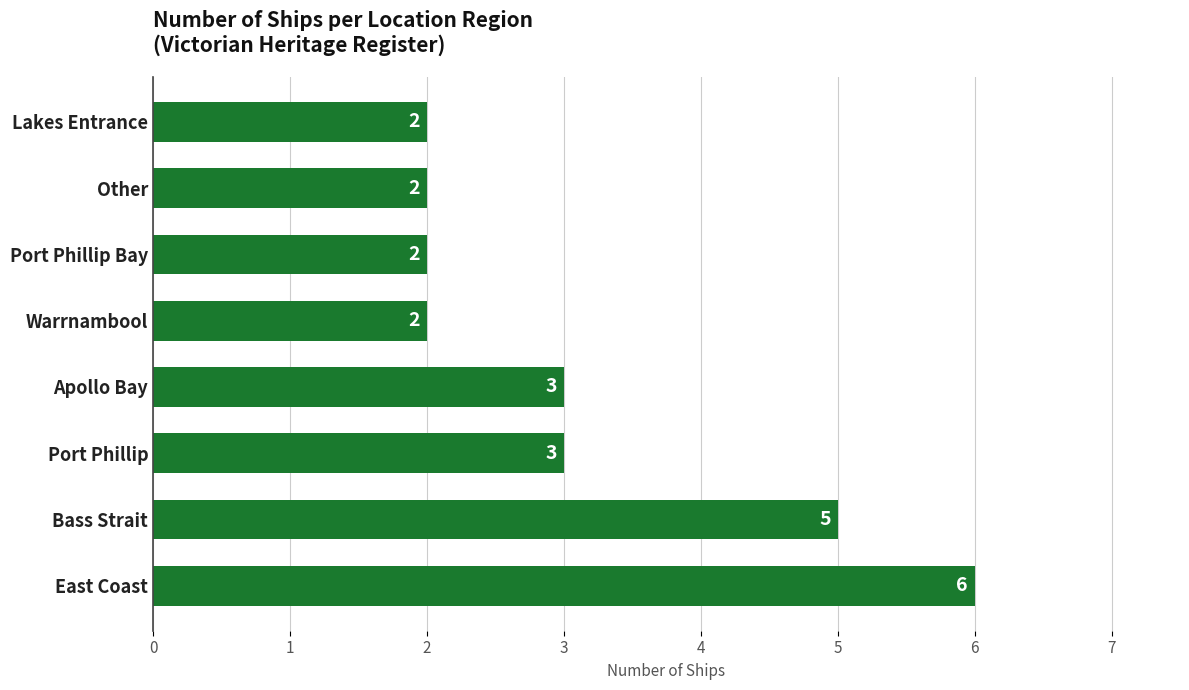

What is the difference between the maximum and minimum values?

4